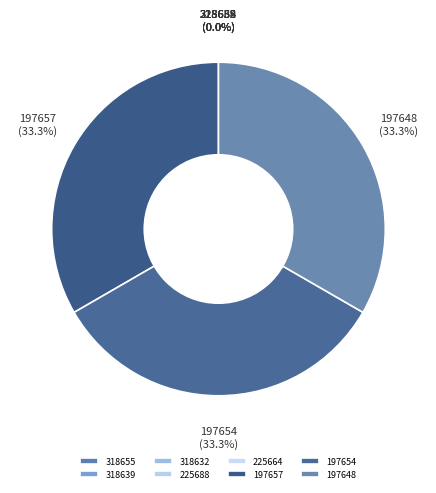

The 197657 slice represents 40% of the pie. True or false?

False